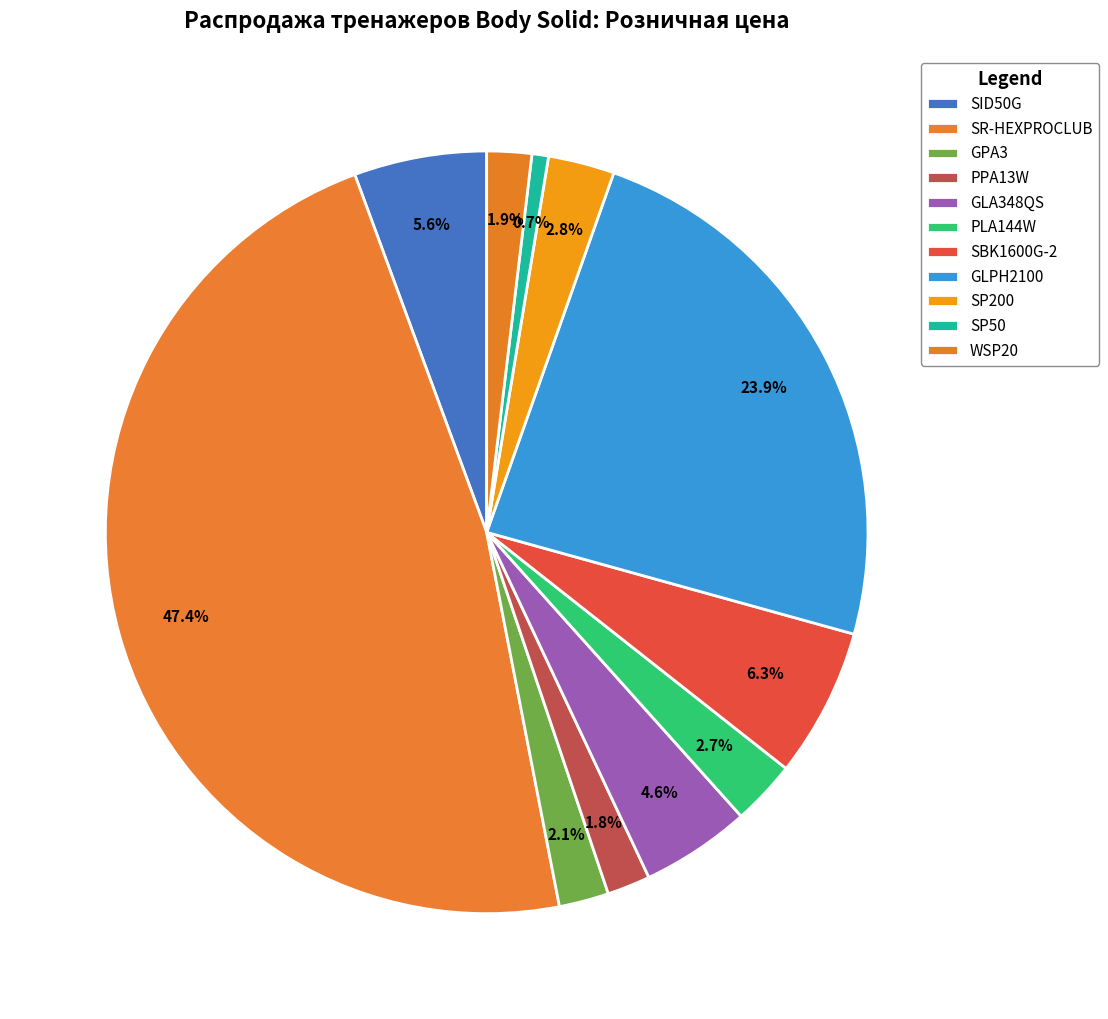

Does any single category account for the majority?

No